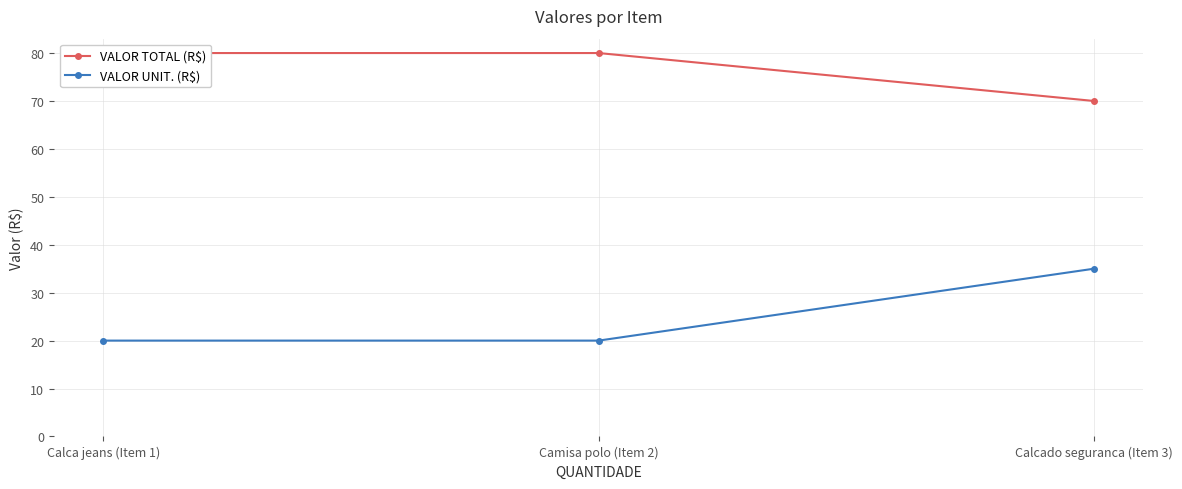

List the labels in order of VALOR UNIT. (R$) value, smallest first.

Calca jeans (Item 1), Camisa polo (Item 2), Calcado seguranca (Item 3)